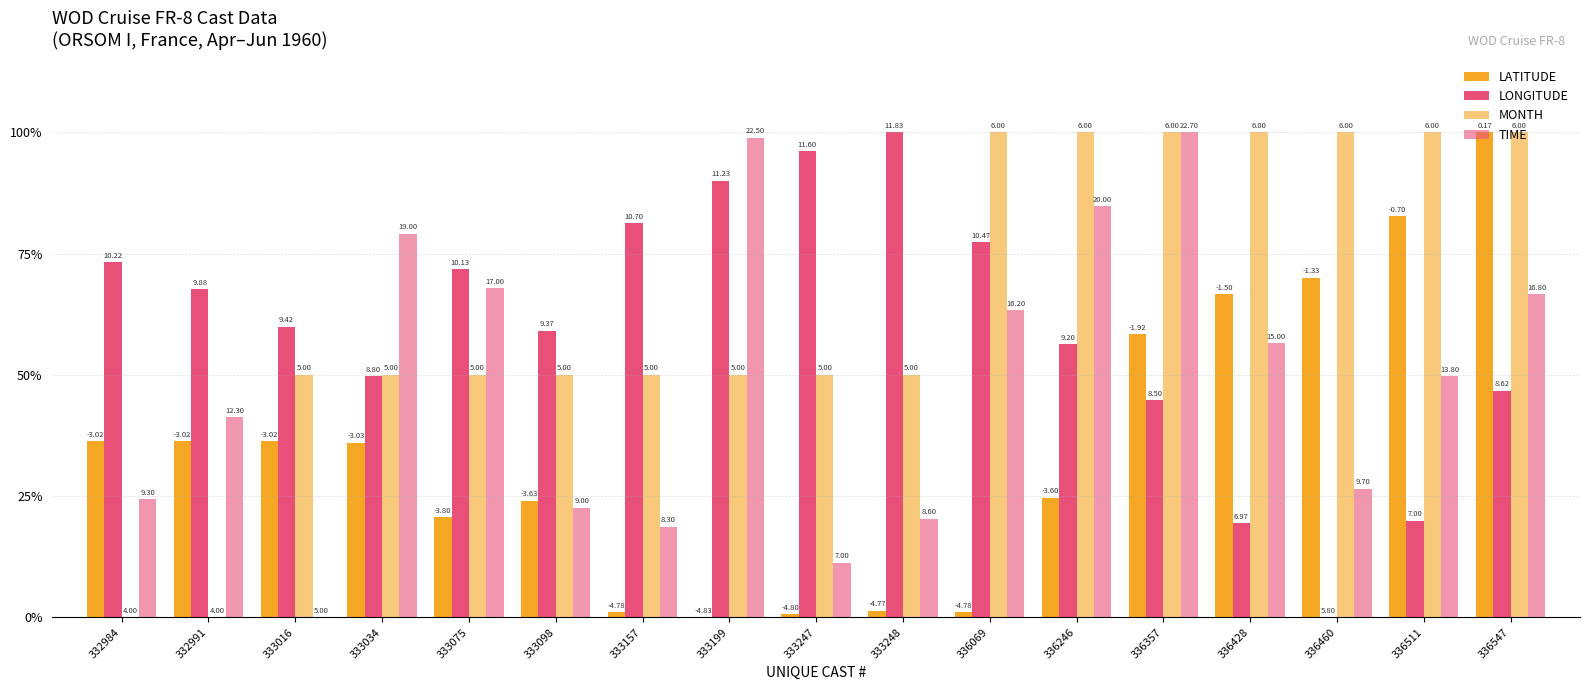

Count the number of categories in the chart.

17